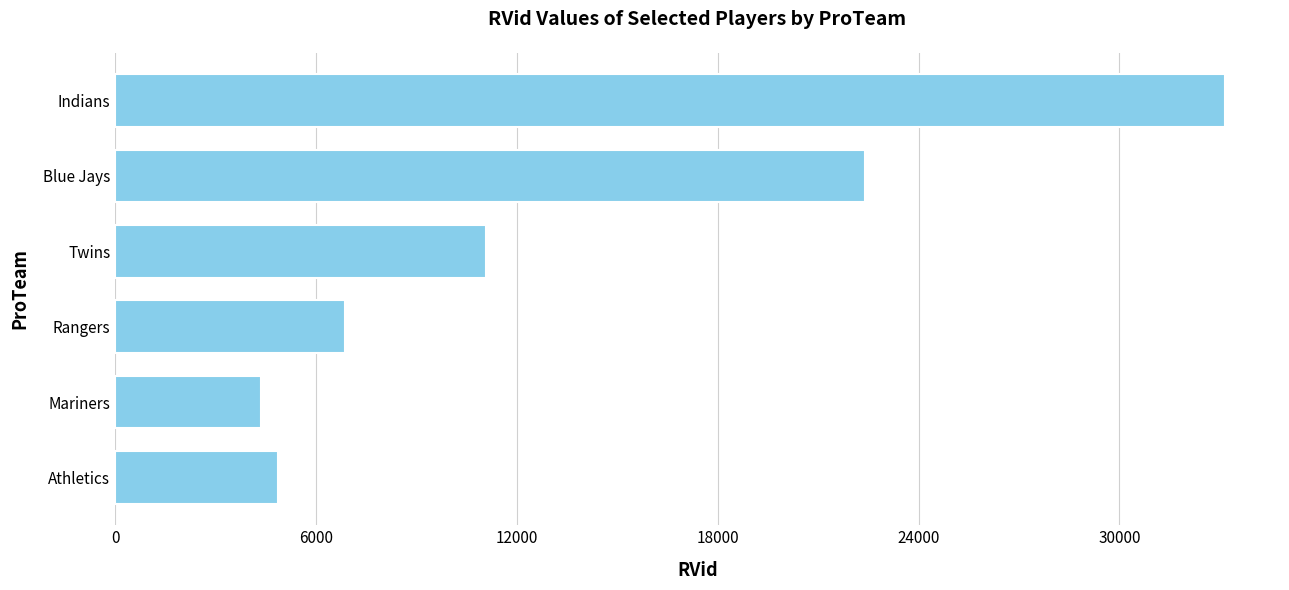

What is the change in value from Rangers to Athletics?

-1997